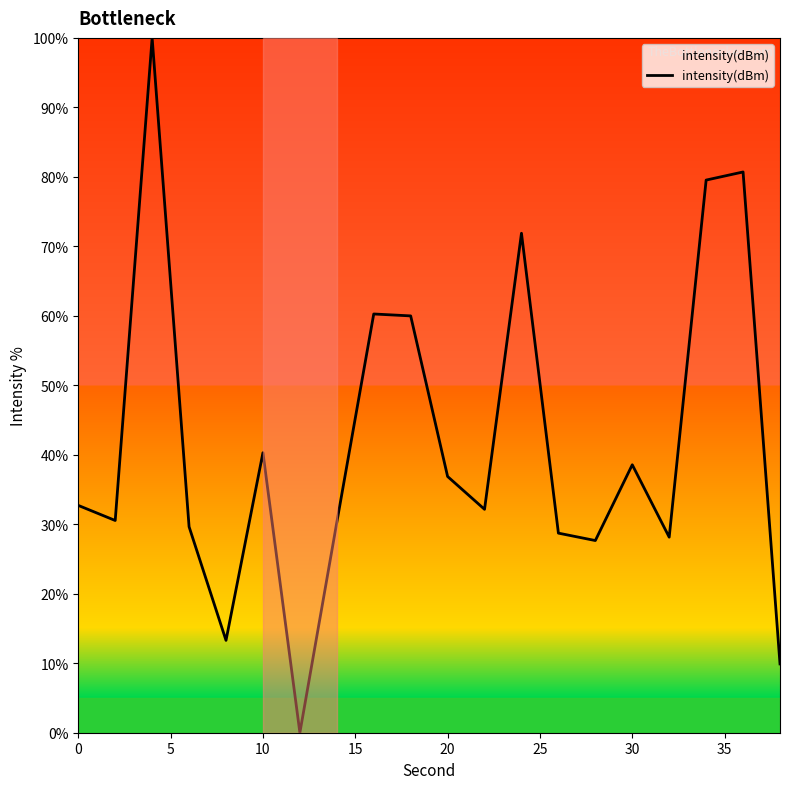

What is the maximum value shown in the chart?

100.0